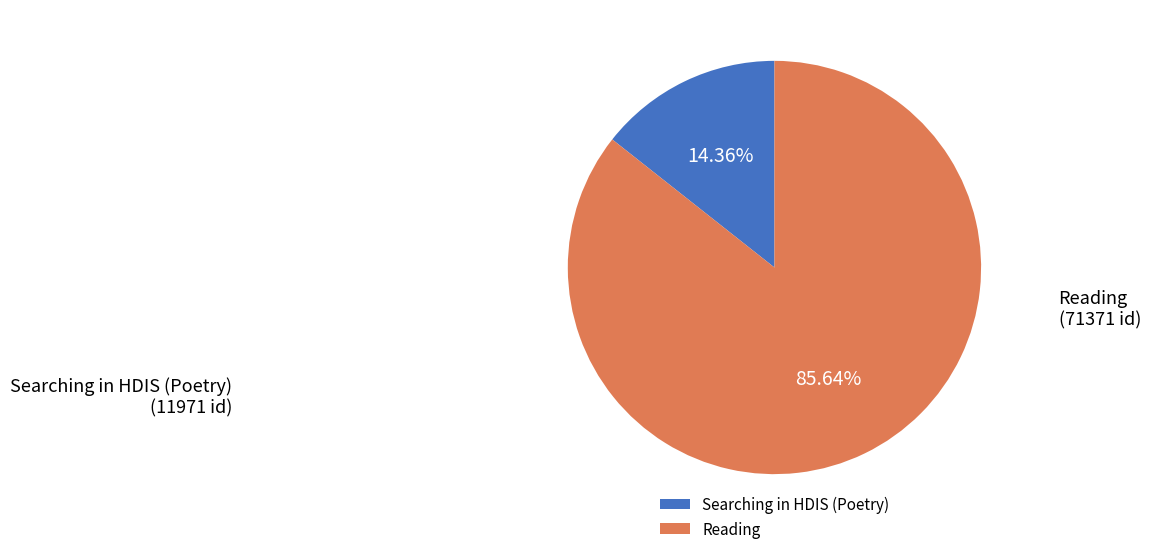

What is the ratio of the value at Reading to the value at Searching in HDIS (Poetry)?

6.0